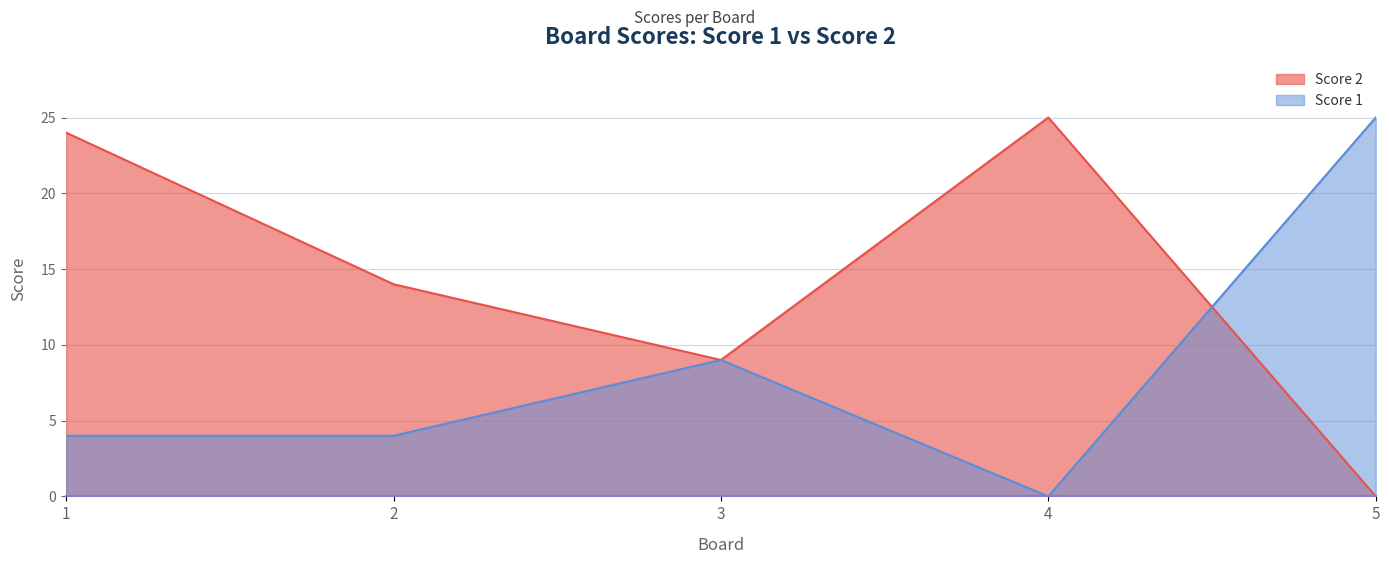

Reading right to left, list all the values displayed in this chart.

Score 2: 0	25	9	14	24
Score 1: 25	0	9	4	4